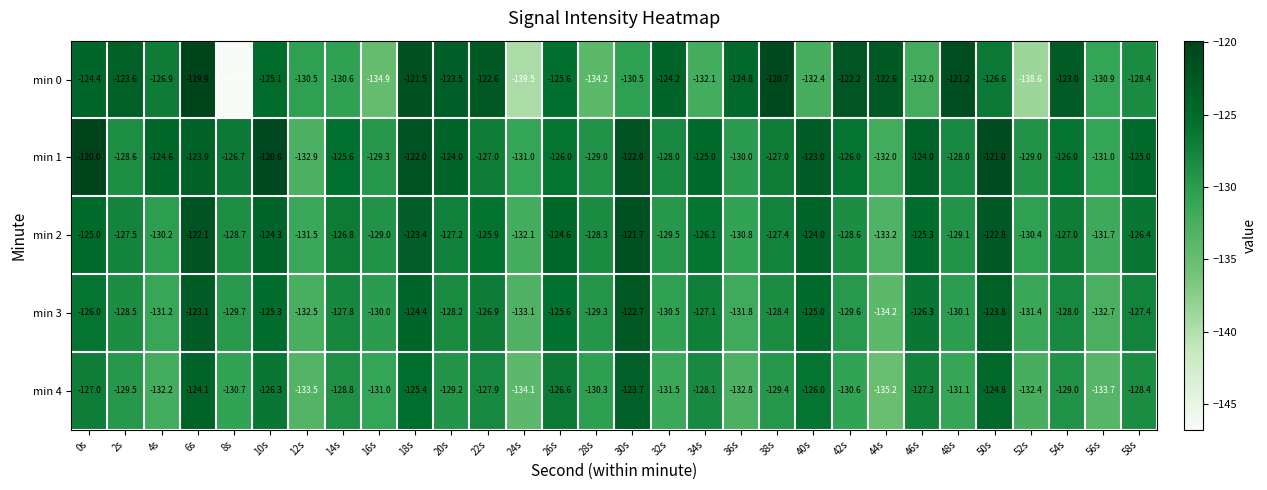

At which label is min 3 closest to -128?

54s